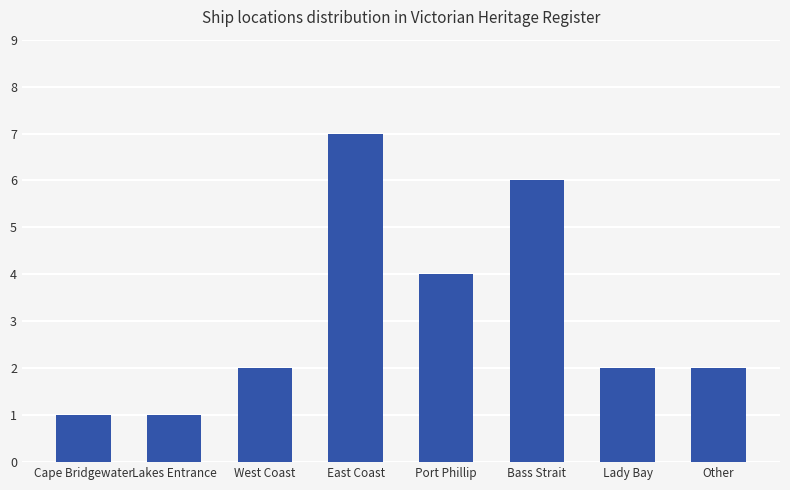

What is the change in value from West Coast to East Coast?

+5